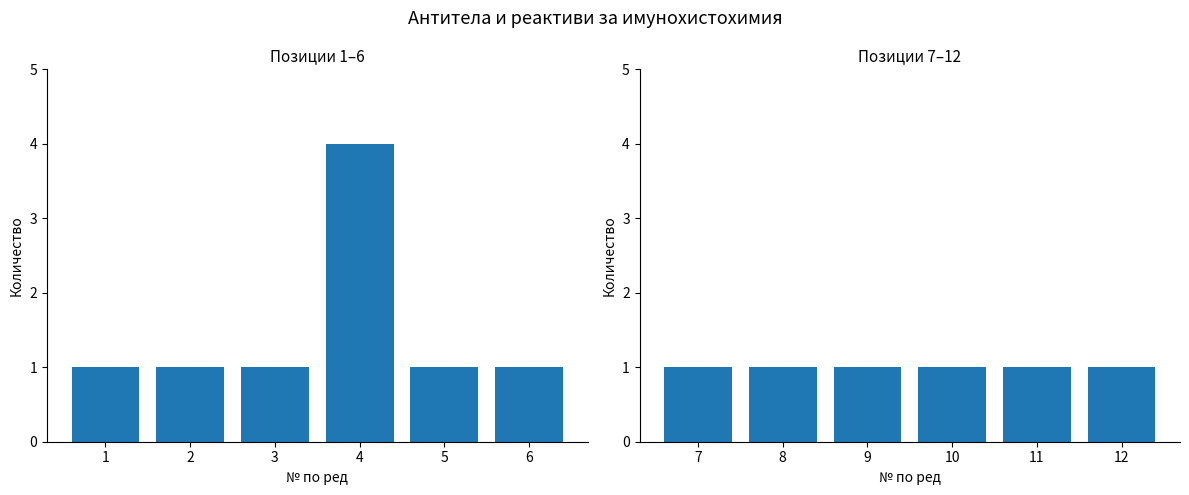

Reading right to left, list all the values displayed in this chart.

1	1	1	1	1	1	1	1	4	1	1	1